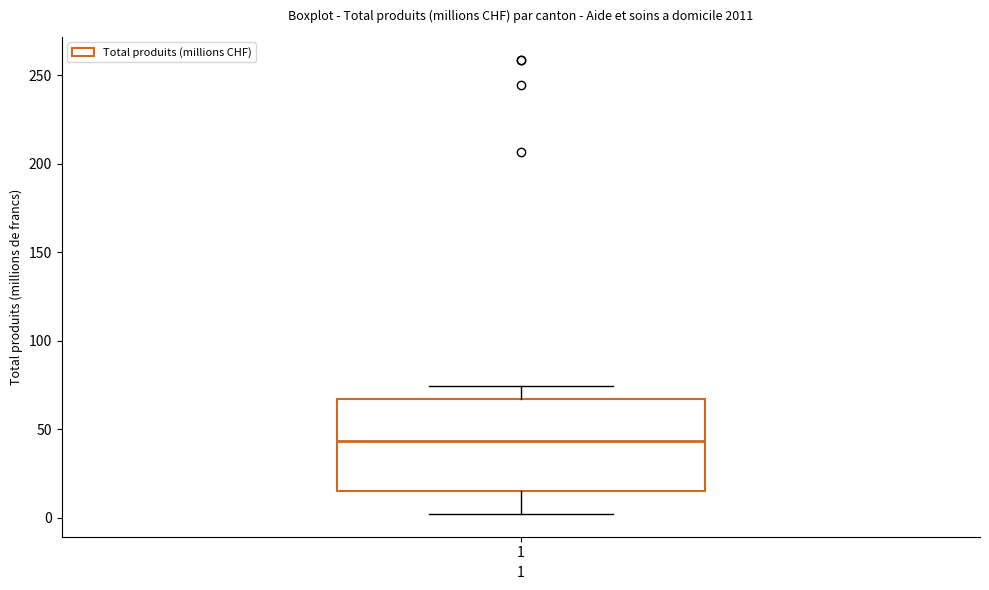

Read this box plot against the y-axis: the position of the median line, the range covered by the box, and the ends of both whiskers. The values are not printed on the chart, so give them approximately, as read against the axis.

median 45, box 15 to 65, whiskers 0 to 75